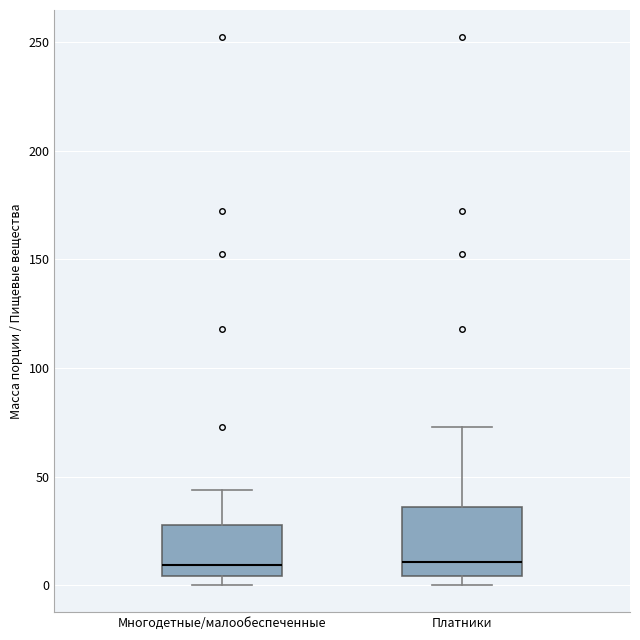

Reading left to right, transcribe this box plot: for each box, give where its median line is, the range the box spans, and where its two whiskers end, as read against the y-axis. The values are not printed on the chart, so give them approximately, as read against the axis.

Многодетные/малообеспеченные: median 10, box 5 to 30, whiskers 0 to 45
Платники: median 10, box 5 to 35, whiskers 0 to 75